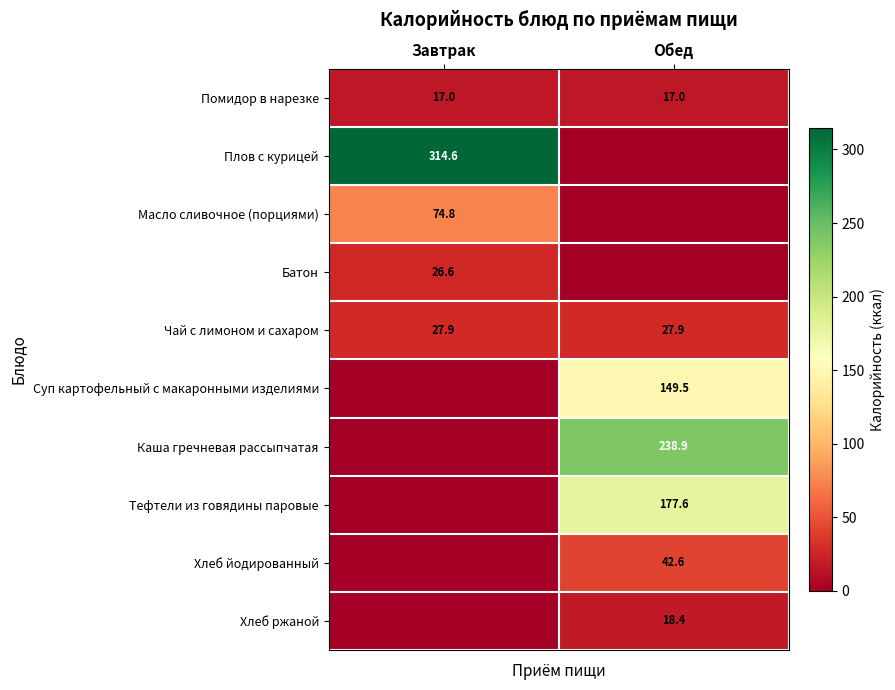

True or false: Батон has a value of 13.7 at Завтрак.

False